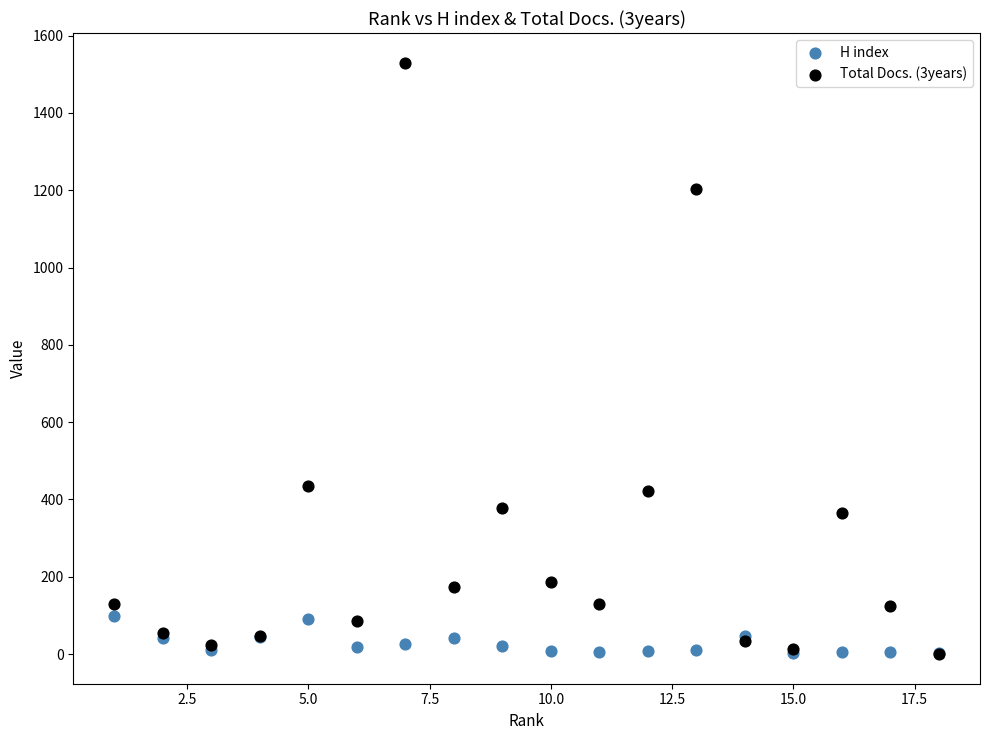

What are all the series names shown in the legend?

H index, Total Docs. (3years)